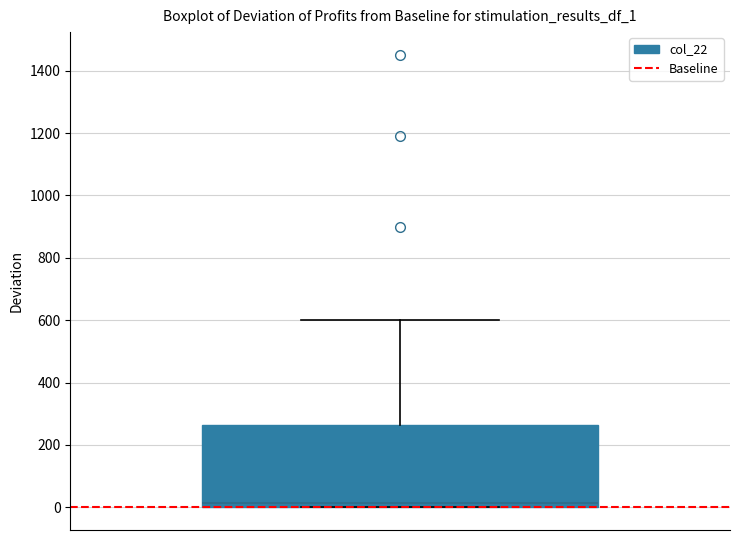

Transcribe this box plot: give where the median line is, the range the box spans, and where the two whiskers end, as read against the y-axis. The values are not printed on the chart, so give them approximately, as read against the axis.

median 20, box 0 to 260, whiskers 0 to 600